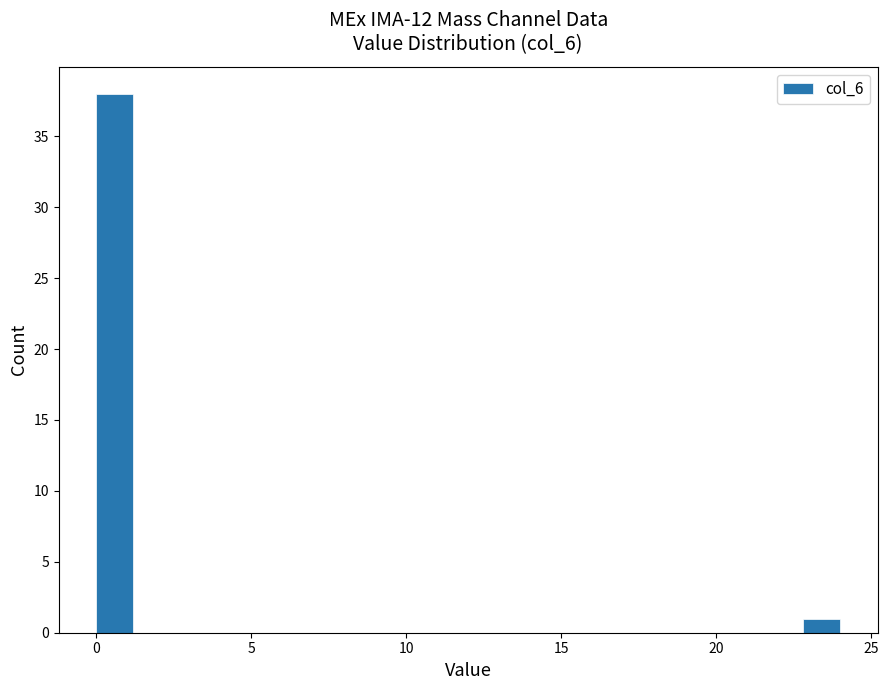

Read against the x-axis, roughly where is the centre of the tallest bar?

0.5